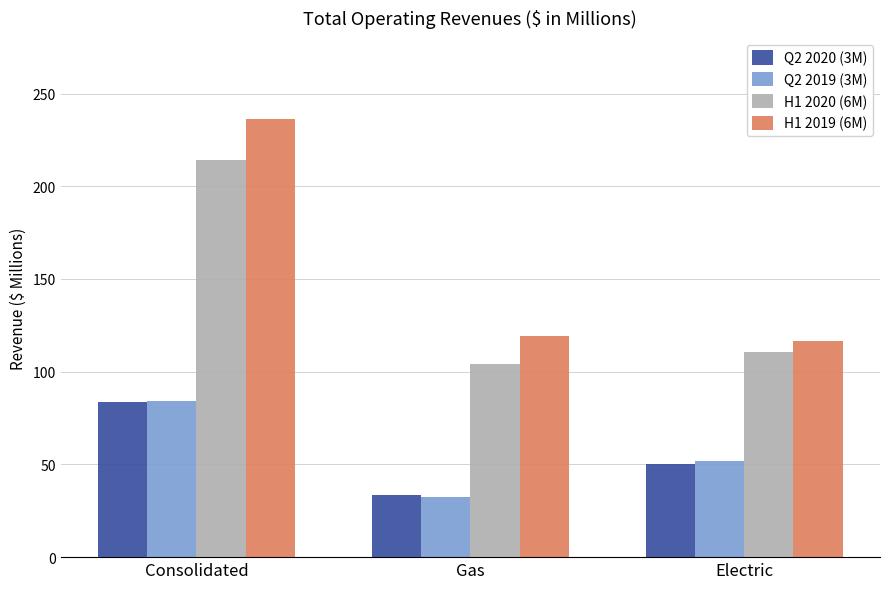

What position from the left is Electric?

3